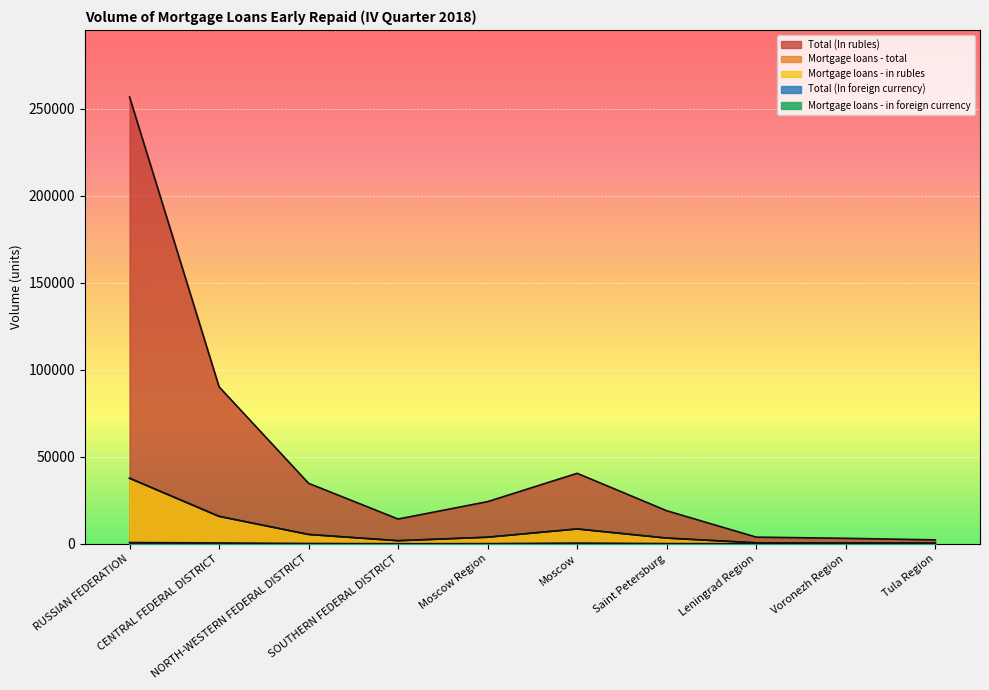

At which label does Total (In foreign currency) reach its peak?

RUSSIAN FEDERATION